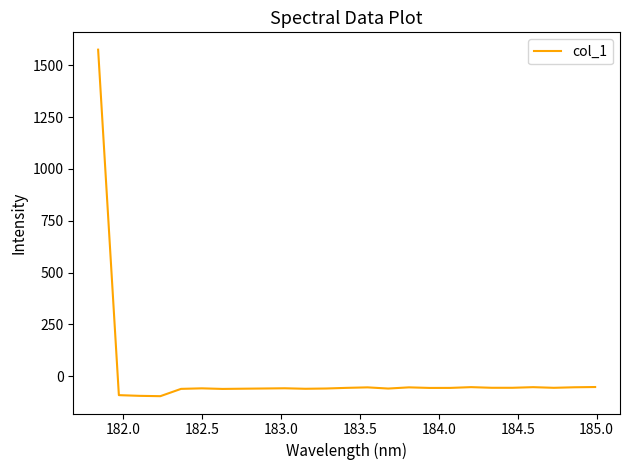

What is the smallest value displayed?

-96.6